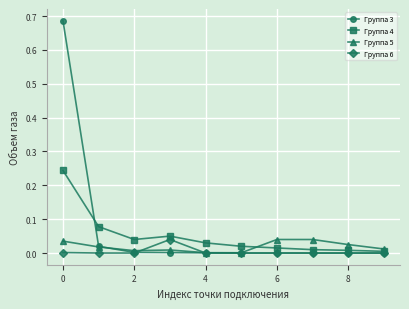

Rank the series by their average value, from lowest to highest.

Группа 6, Группа 5, Группа 4, Группа 3